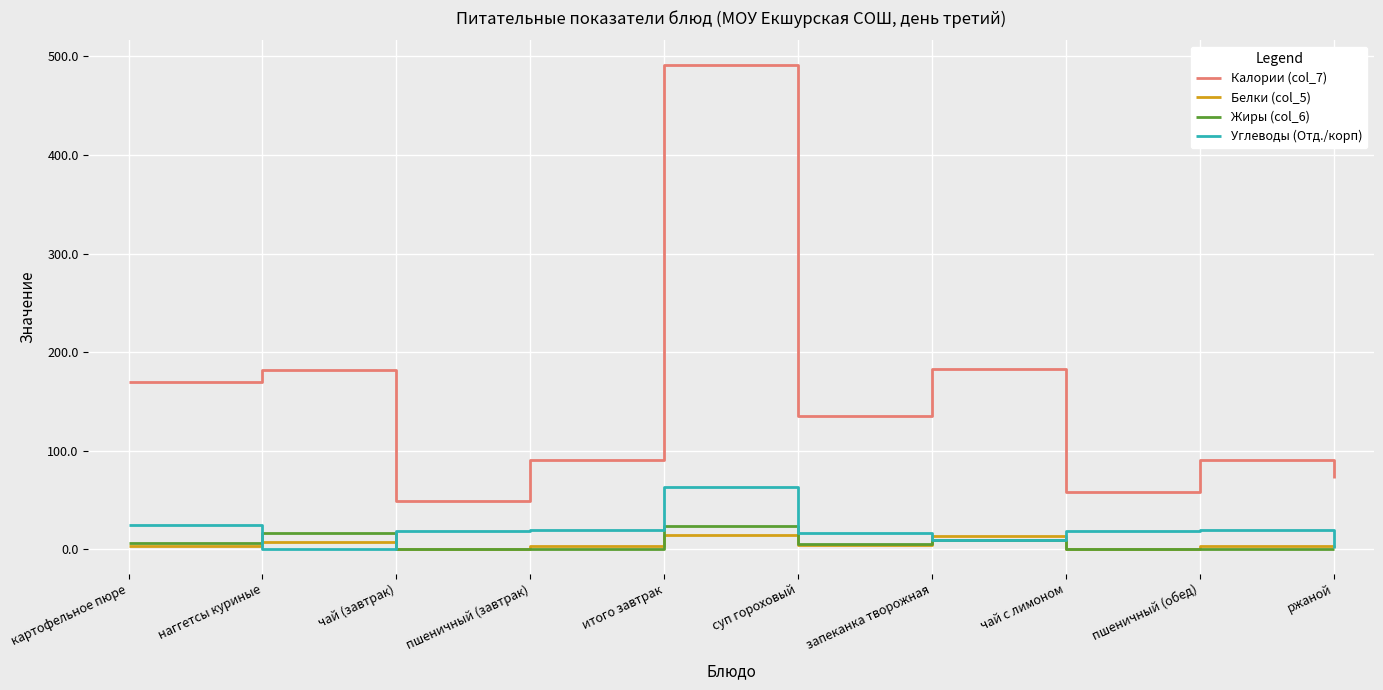

What is the total value across all series at пшеничный (завтрак)?

113.8